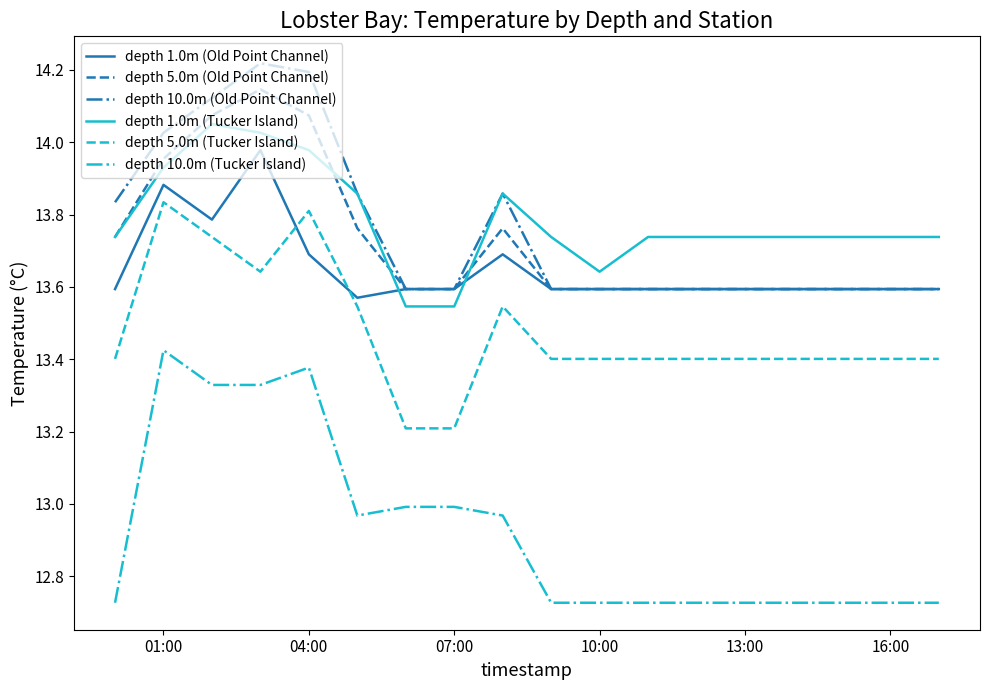

True or false: depth 1.0m (Old Point Channel) and depth 10.0m (Tucker Island) intersect in this chart.

False